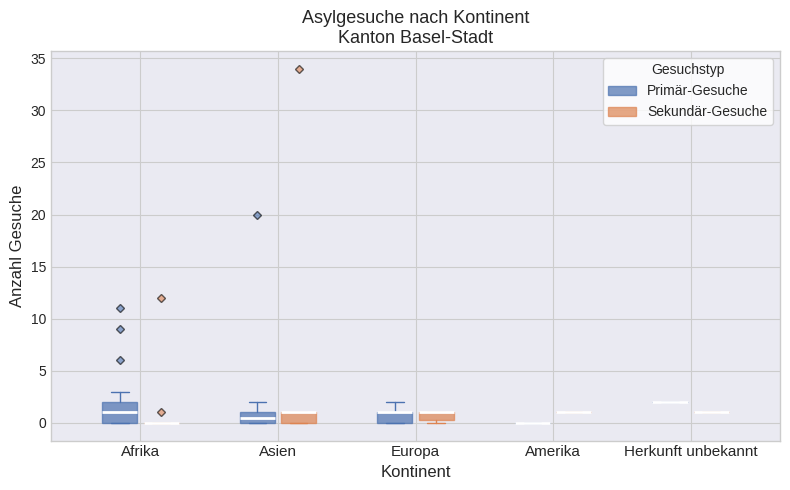

Which box is the tallest, from its lower edge to its upper edge?

Afrika (Primär-Gesuche)